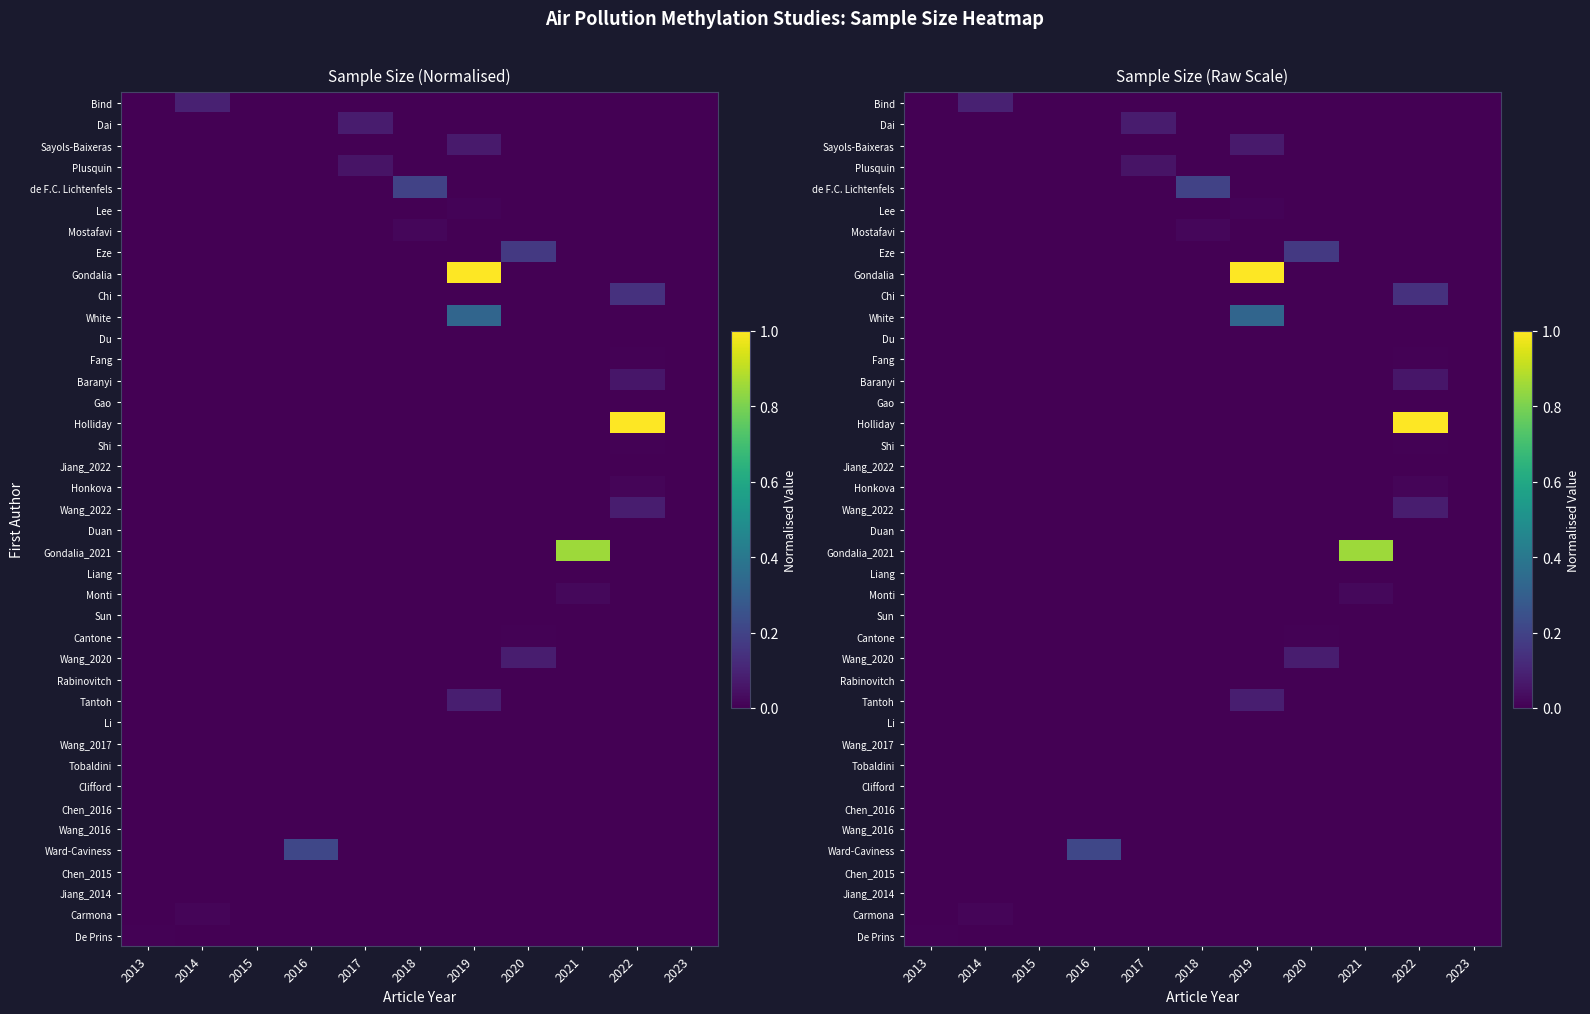

At which label is Gao closest to 0?

2022